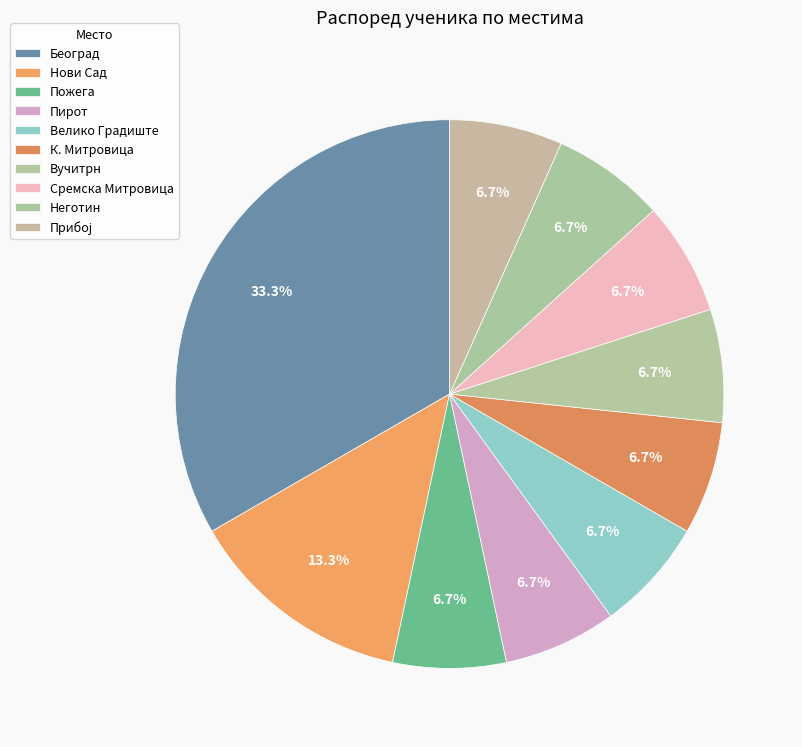

Count the number of slices in the pie.

10